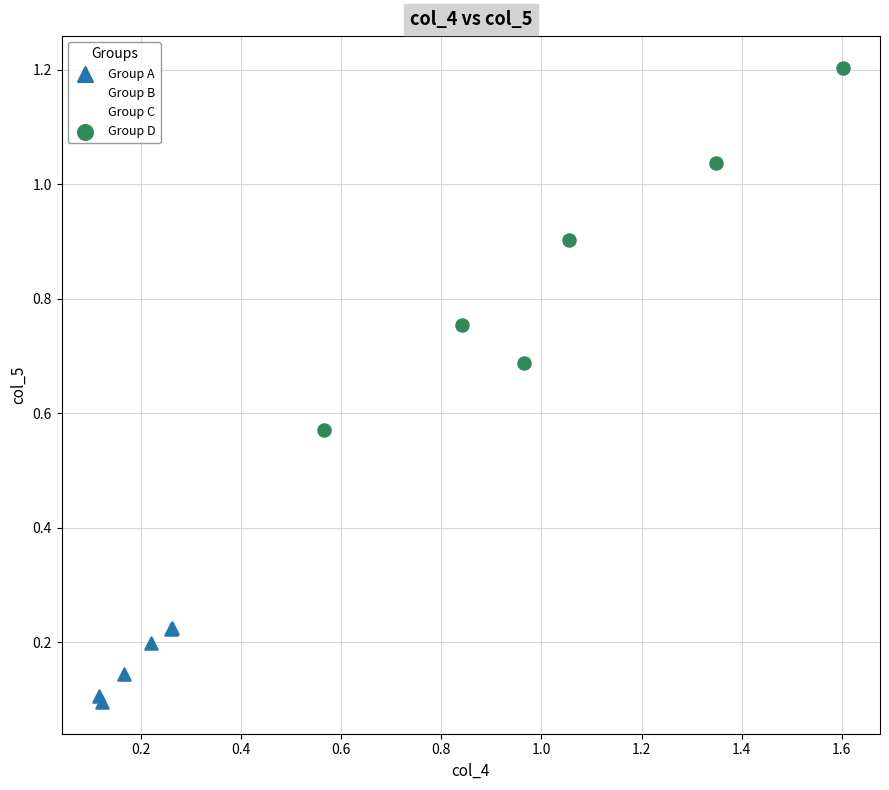

Which series contains the lowest Y value?

Group A